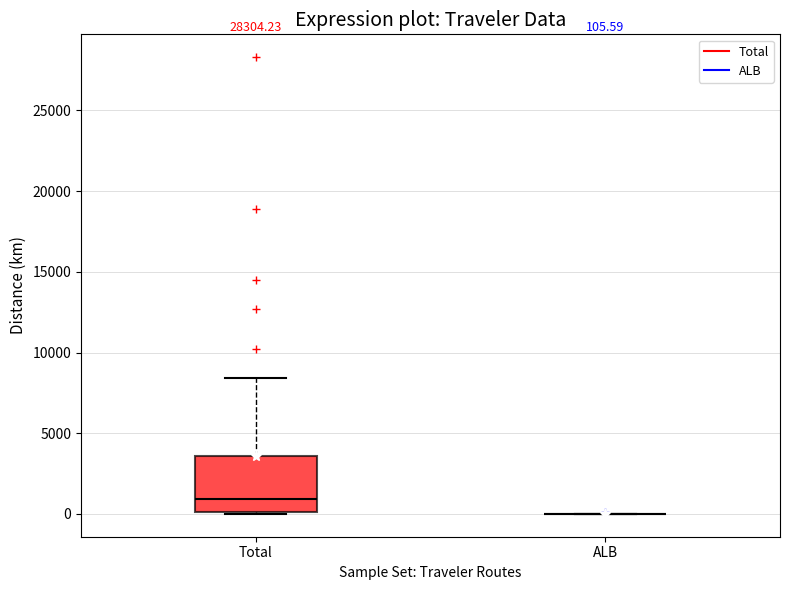

Which box is the tallest, from its lower edge to its upper edge?

Total